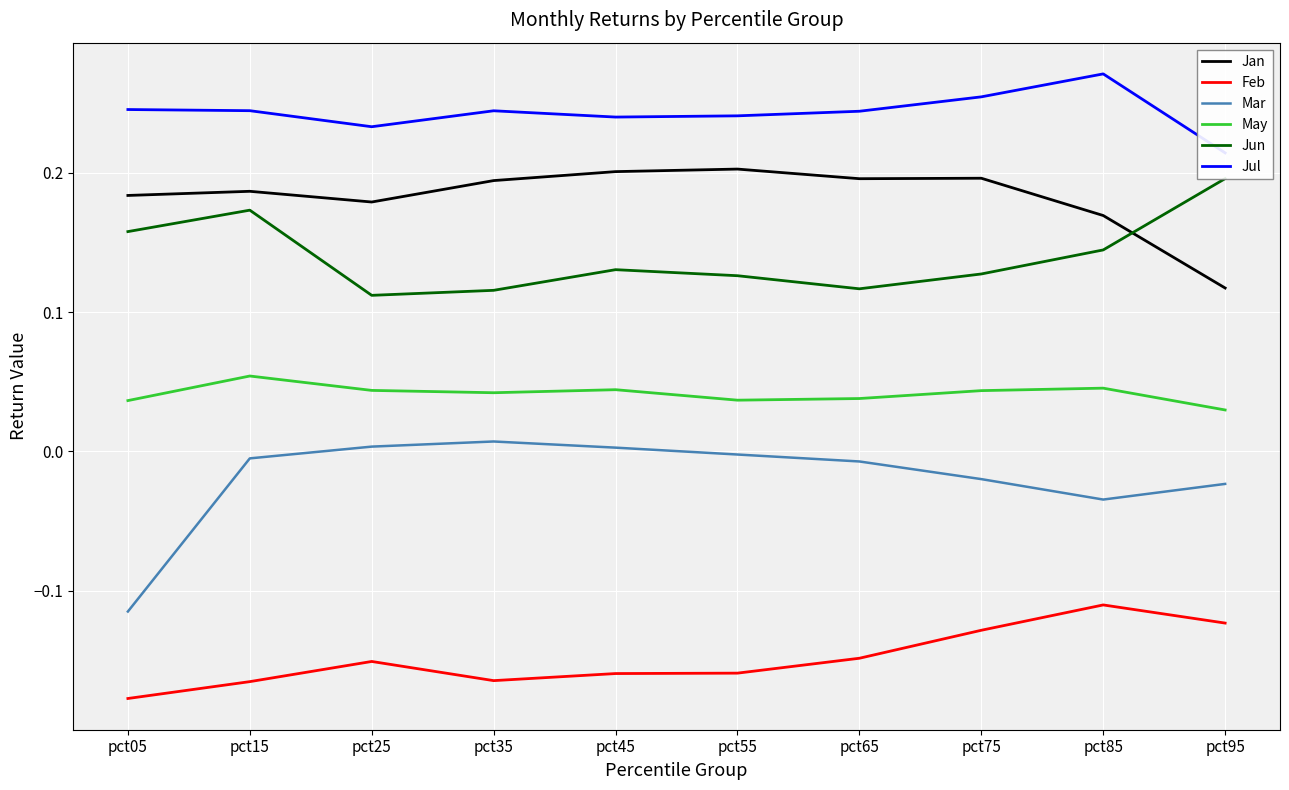

What are all the series names shown in the legend?

Jan, Feb, Mar, May, Jun, Jul